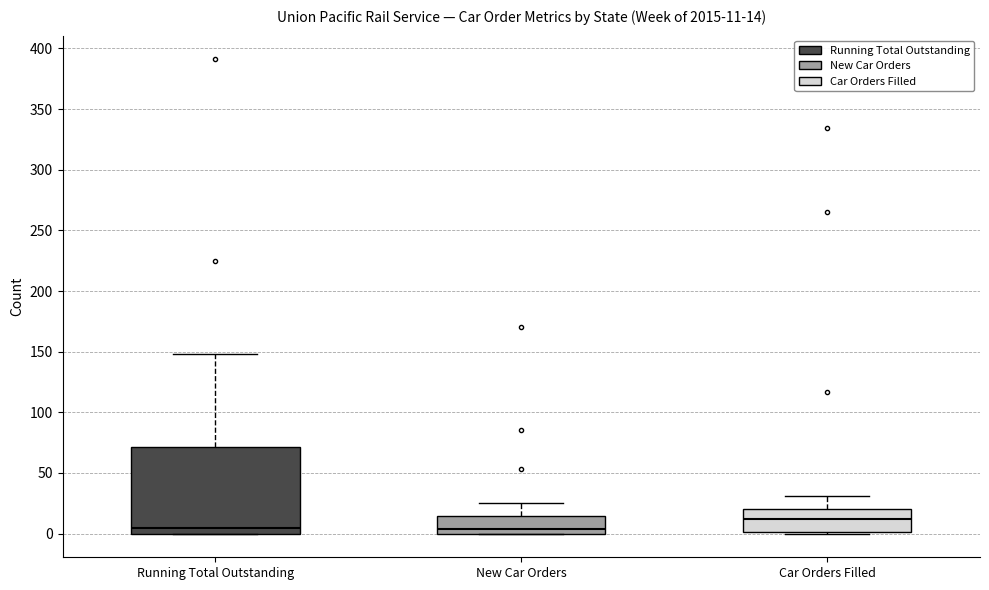

Which box's median line is the highest?

Car Orders Filled